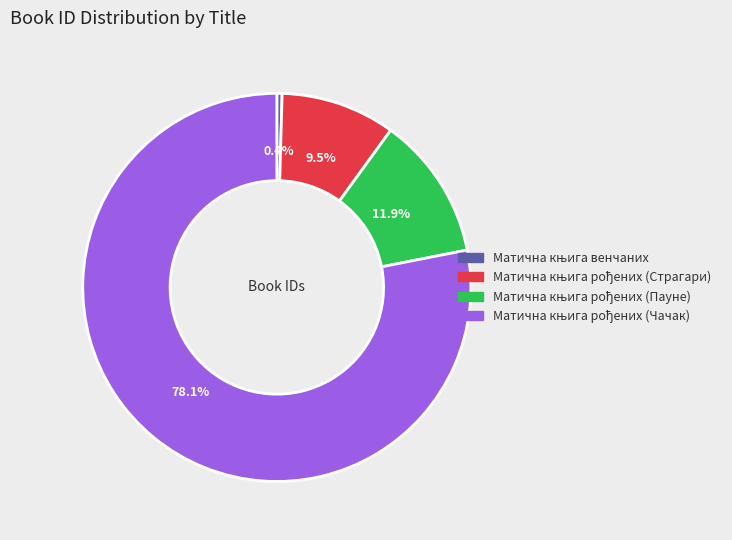

Is there a majority slice in this chart?

Yes